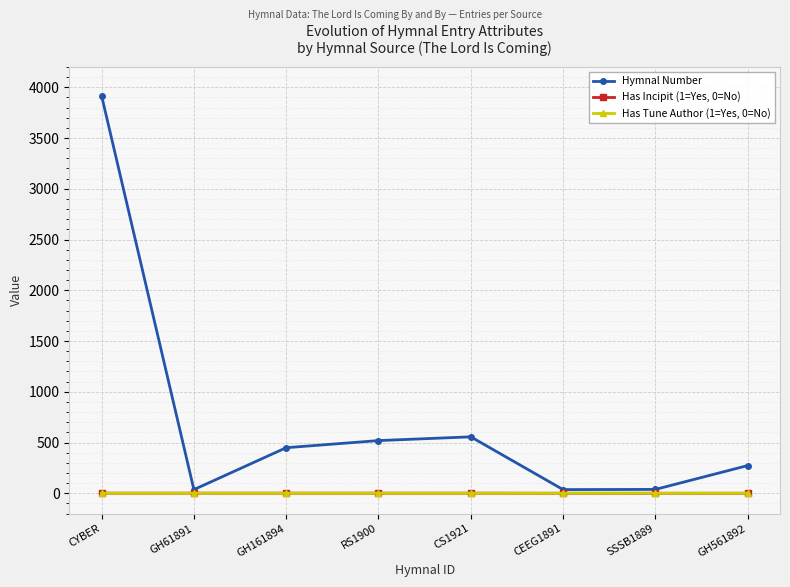

At which category is the sum across all series the highest?

CYBER